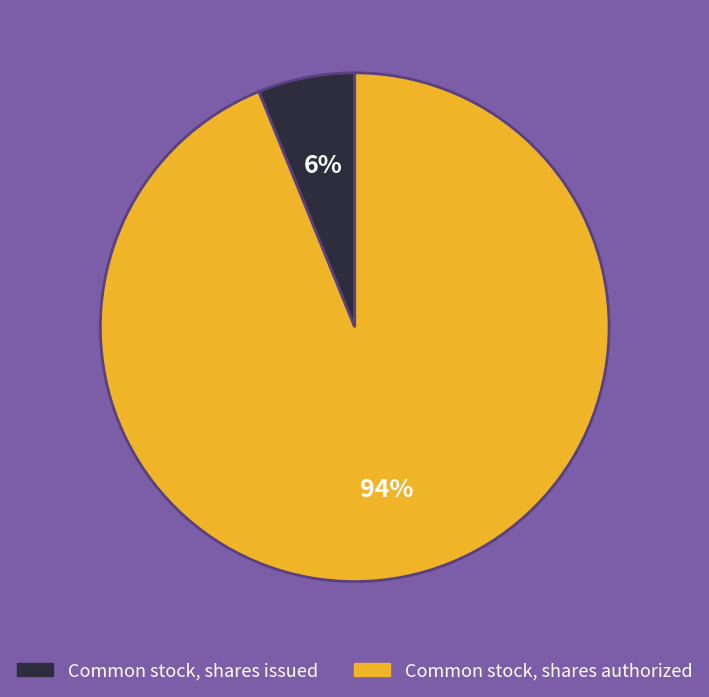

Which category has the smallest portion of the pie?

Common stock, shares issued